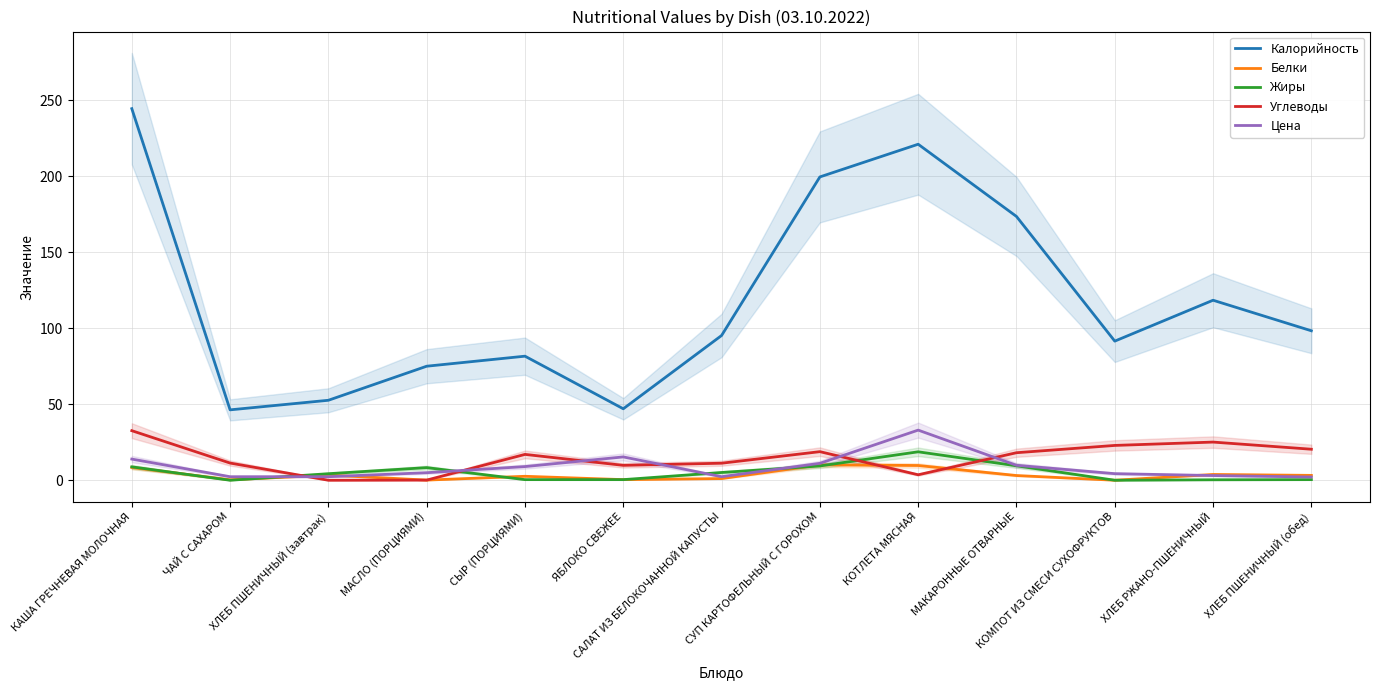

Is this an area chart (filled region under the line)?

No